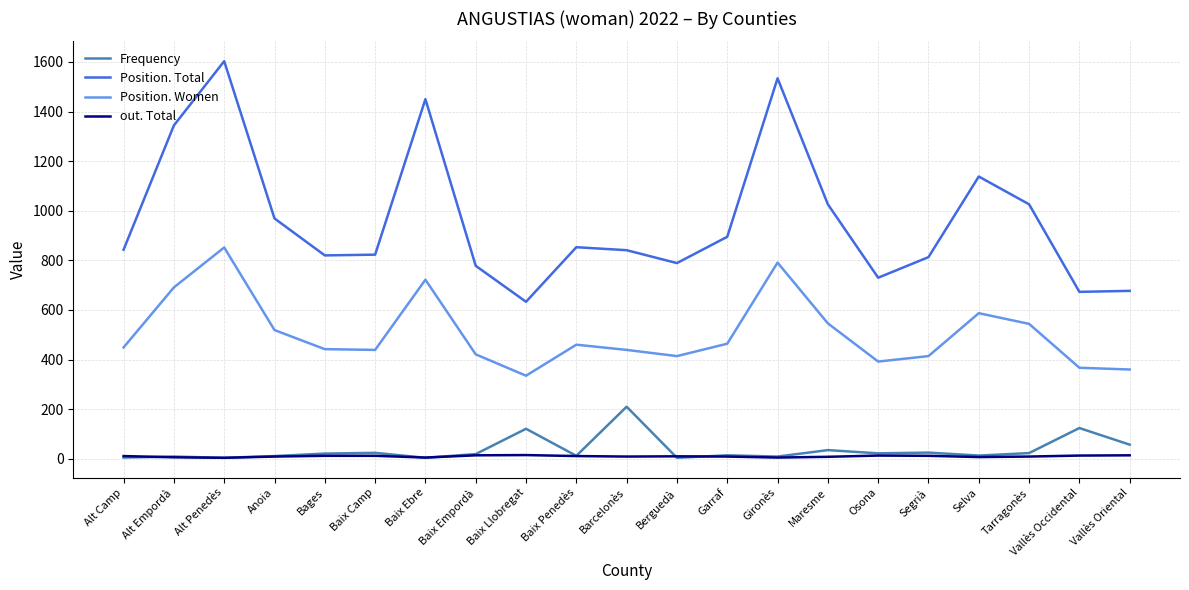

What is the sum of the Position. Women values at Bages and Berguedà?

856